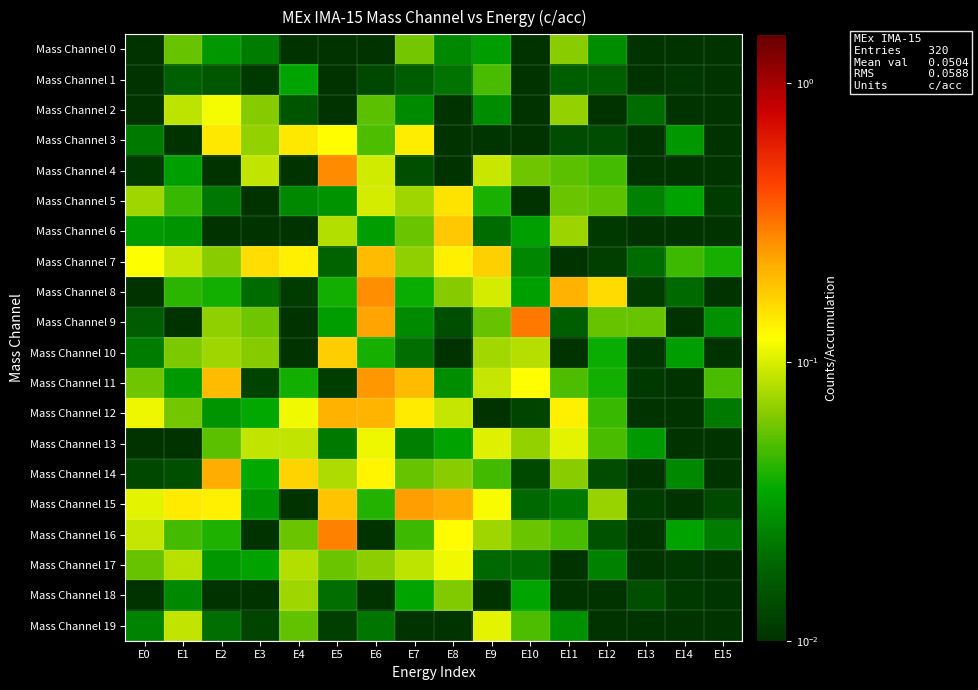

Between E12 and E13, which series saw the biggest shift?

Mass Channel 8